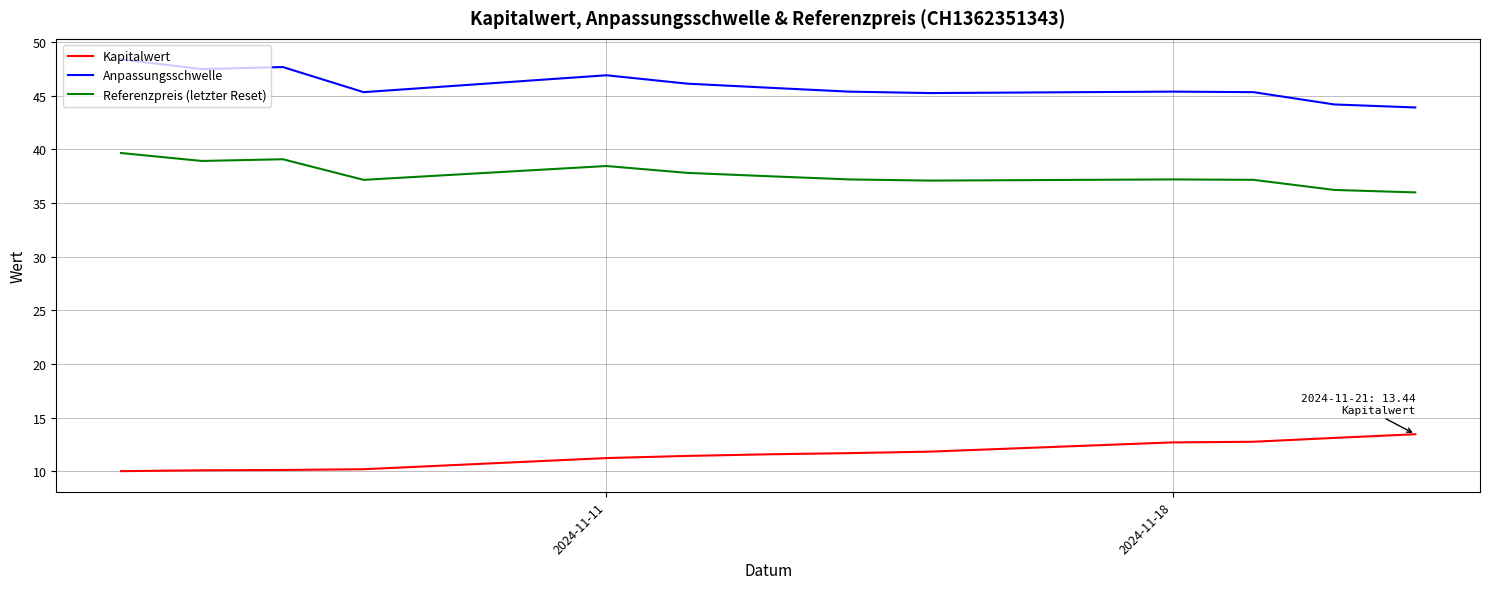

Rank the series by their average value, from highest to lowest.

Anpassungsschwelle, Referenzpreis (letzter Reset), Kapitalwert